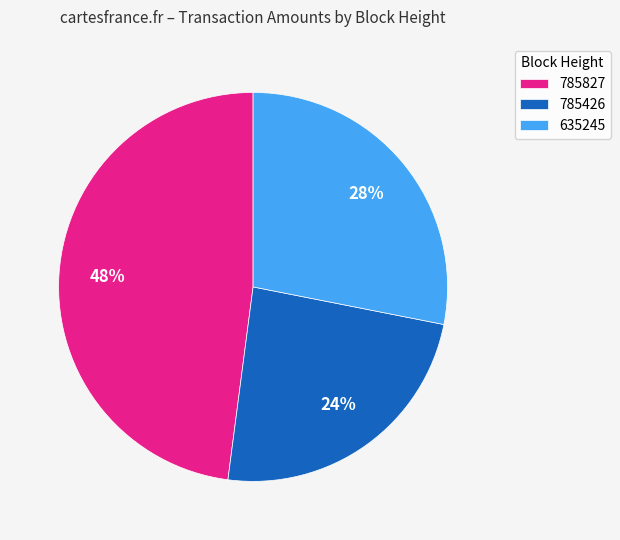

Which category has the biggest portion of the pie?

785827